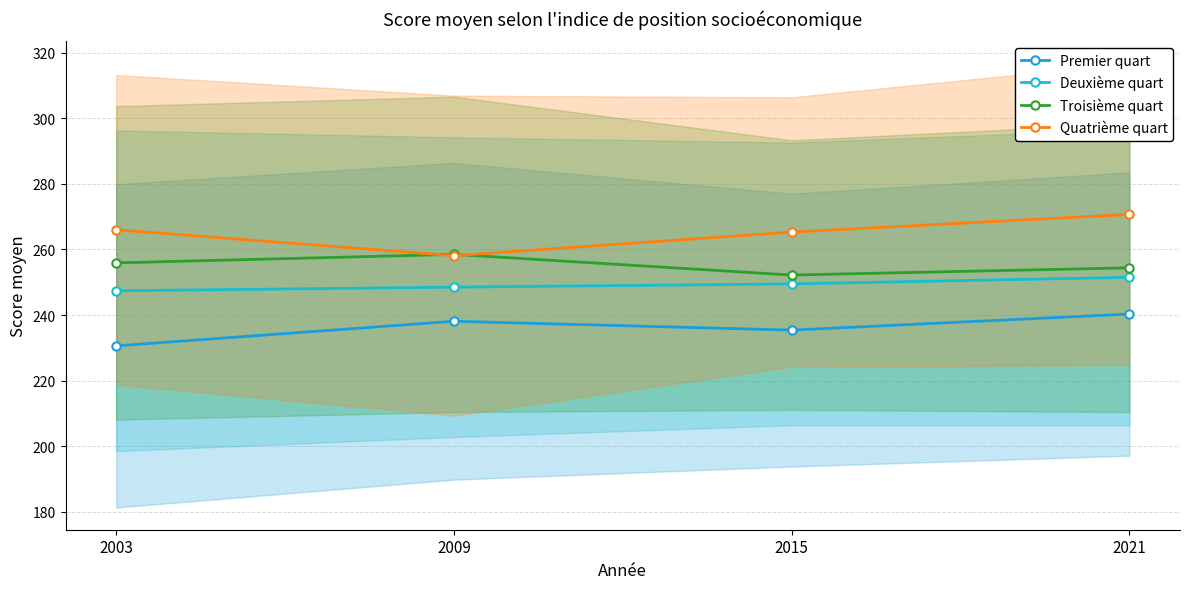

True or false: Quatrième quart has a value of 270.7 at 2021.

True